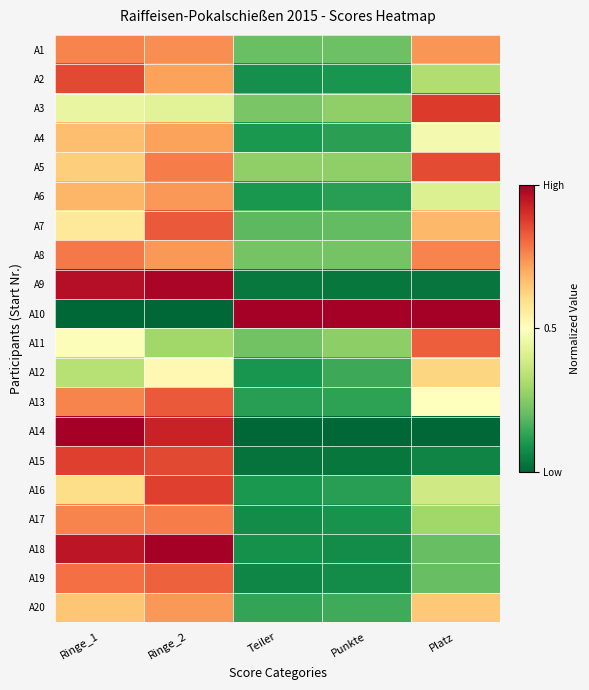

Rank the series at Ringe_1 from lowest to highest value.

A10, A12, A3, A11, A7, A16, A5, A20, A4, A6, A1, A13, A17, A8, A19, A2, A15, A18, A9, A14